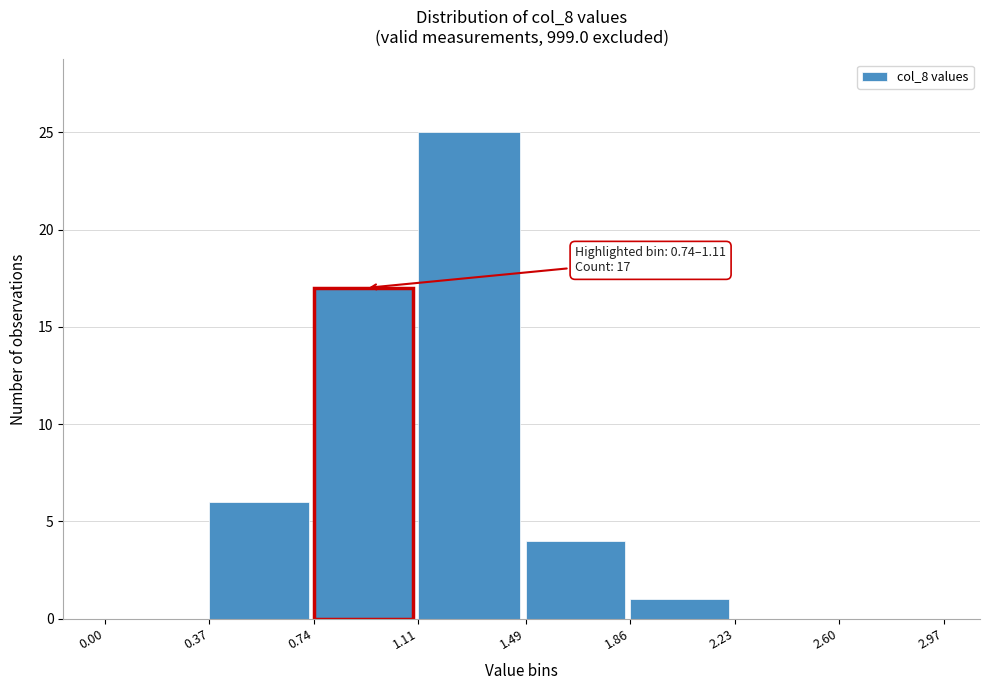

Over which range of the x-axis is the bar tallest?

1.11 to 1.49